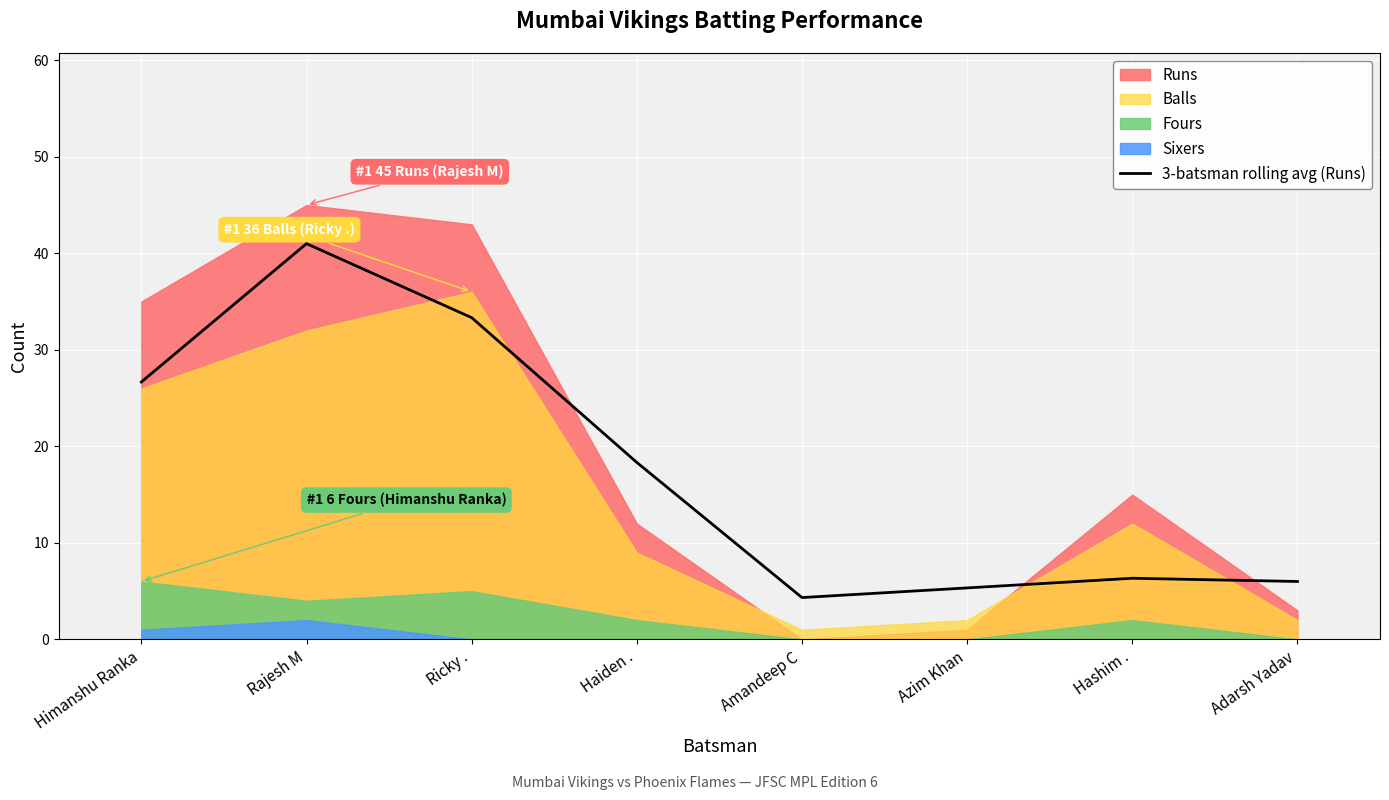

What is the maximum value for 3-batsman rolling avg (Runs)?

41.0